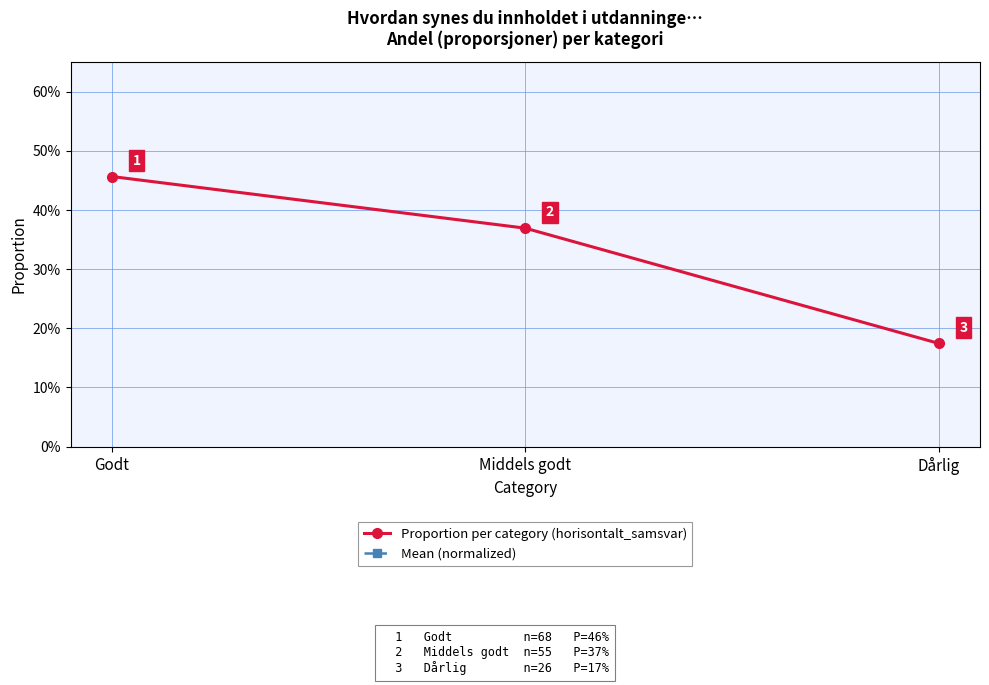

At which label is Proportion per category (horisontalt_samsvar) closest to 0?

Dårlig